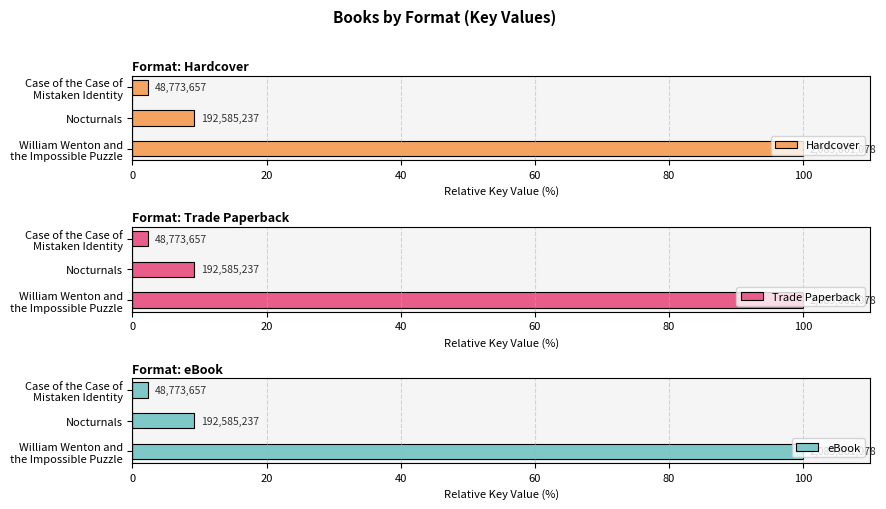

What is the average value of the Trade Paperback series?

37.2